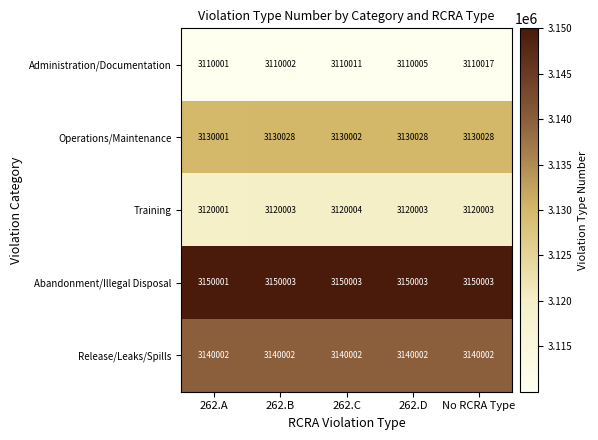

At which category is the sum across all series the highest?

No RCRA Type